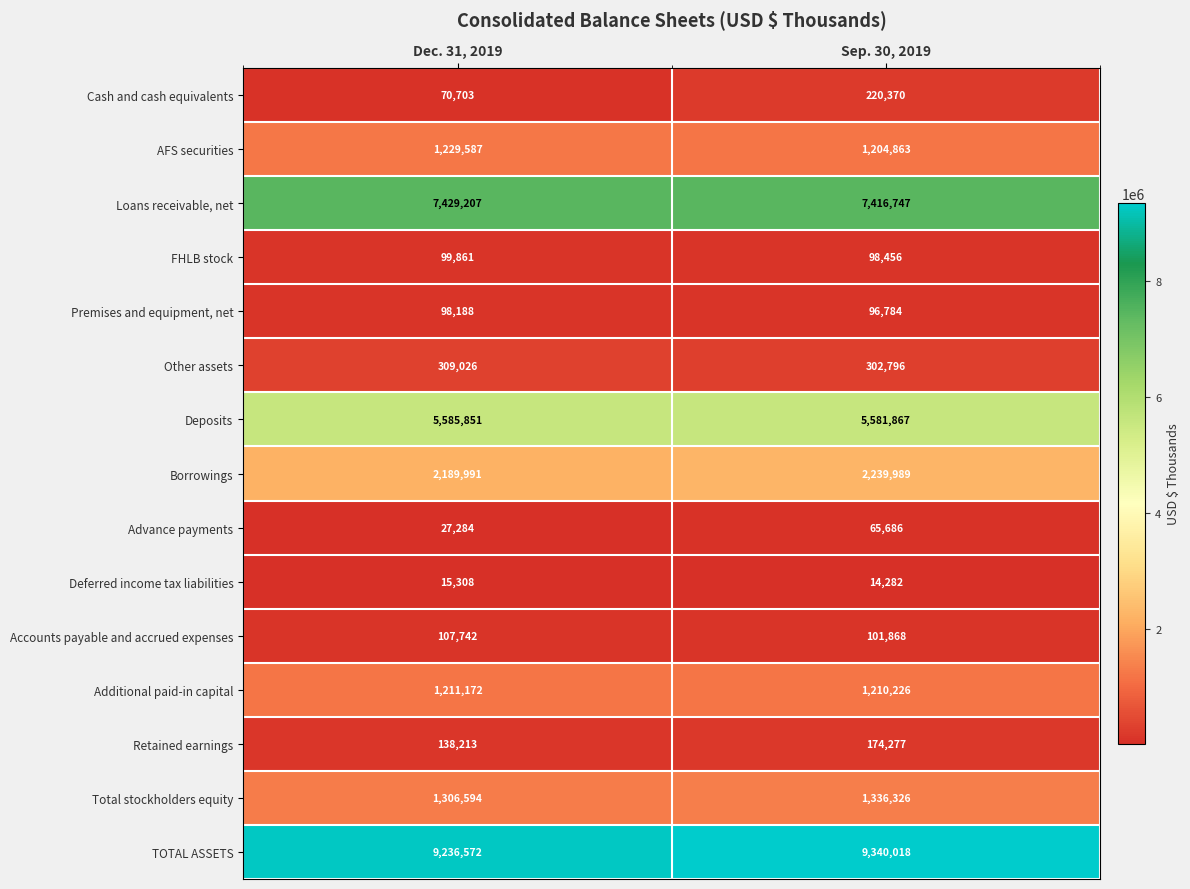

What is the difference between the maximum and minimum values in the Accounts payable and accrued expenses series?

5874